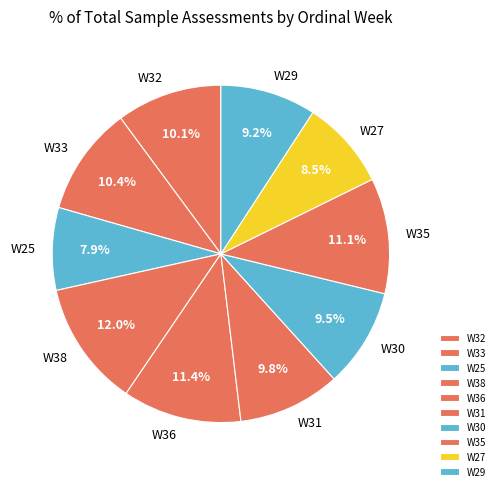

Which slice is the largest?

W38